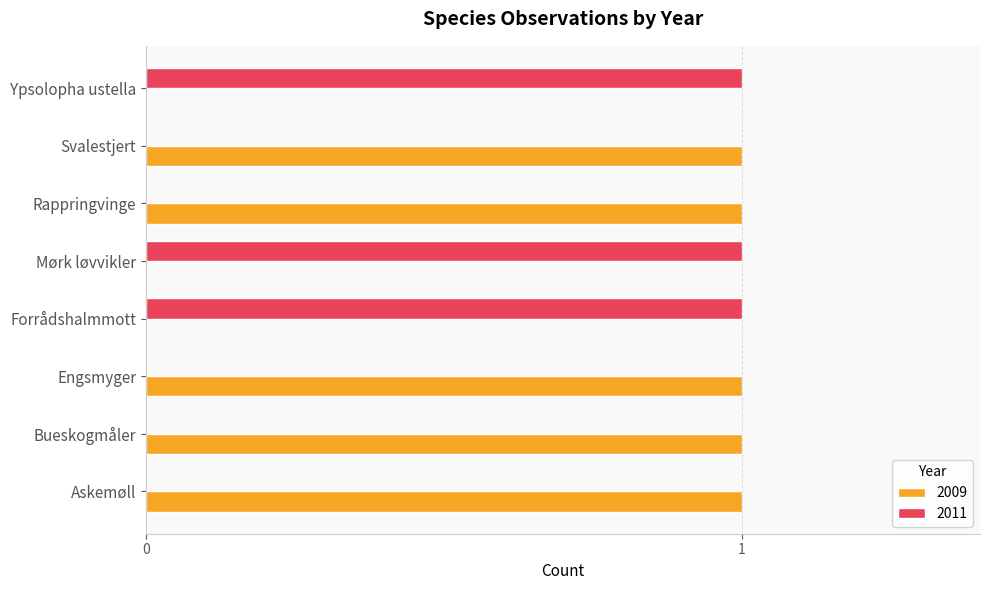

Is the value of 2011 at Svalestjert greater than the value of 2009 at Engsmyger?

No